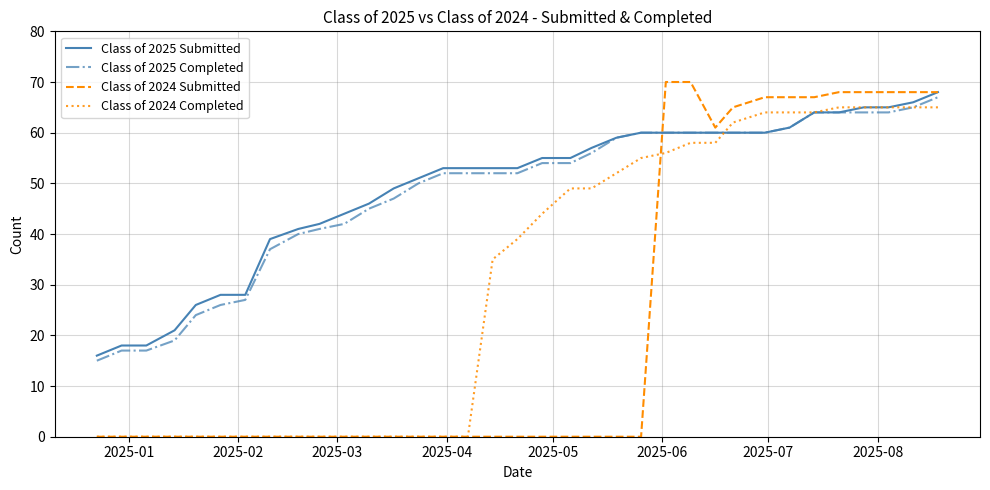

Which series has the largest range (max minus min)?

Class of 2024 Submitted